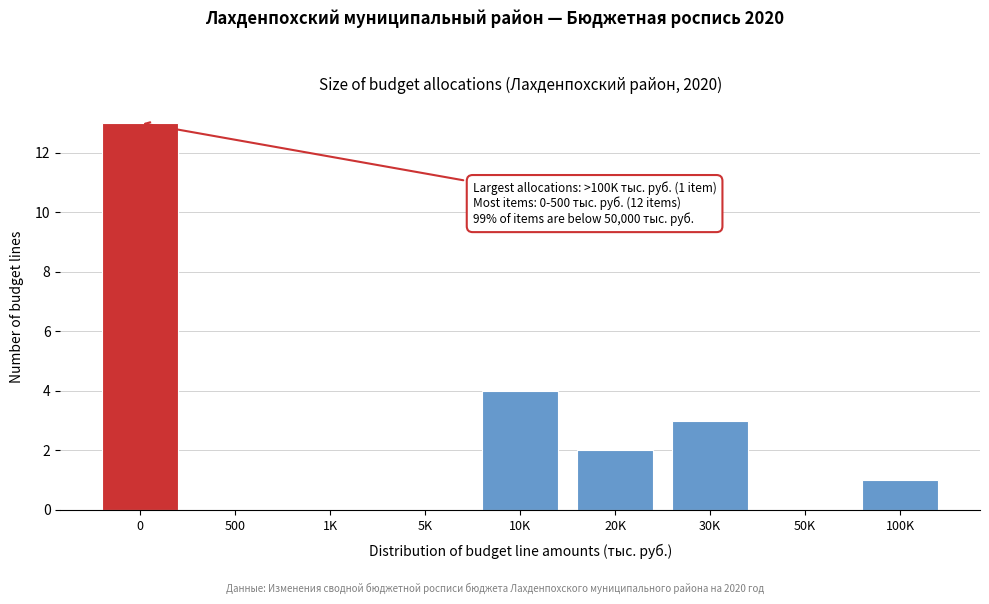

Reading left to right, what are all the values shown in this chart?

0=13	500=0	1K=0	5K=0	10K=4	20K=2	30K=3	50K=0	100K=1